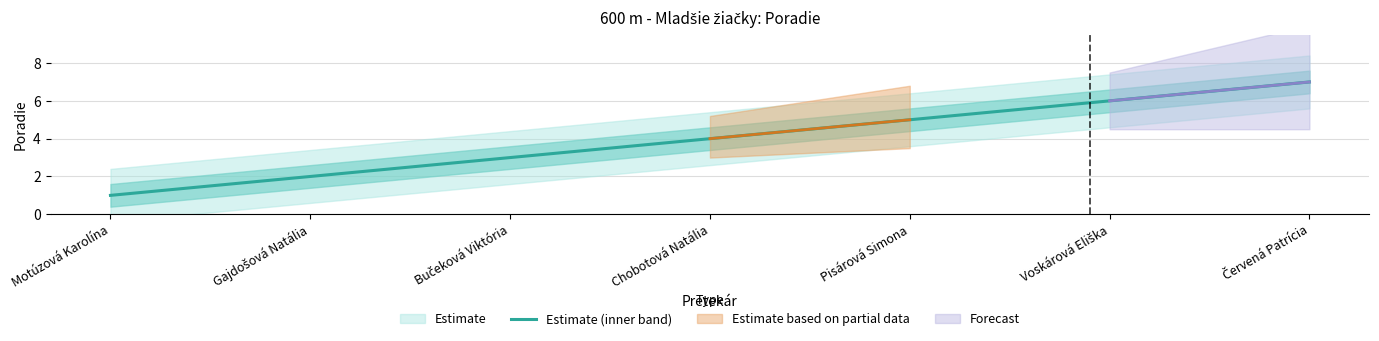

The chart shows a value of 2 at Motúzová Karolína. True or false?

False